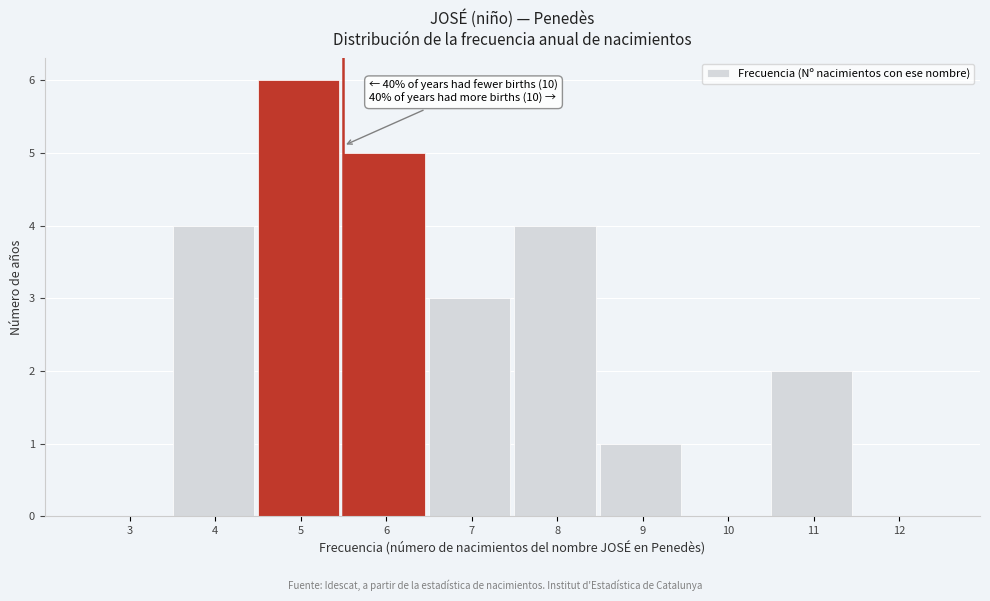

Reading left to right, transcribe all the data shown in this chart.

3=0	4=4	5=6	6=5	7=3	8=4	9=1	10=0	11=2	12=0